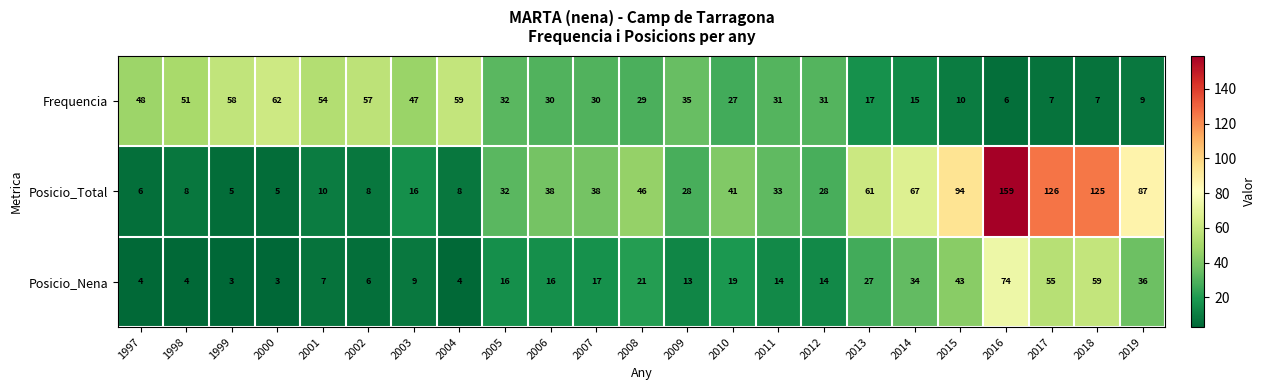

What value does the Frequencia series have at 2001, to the nearest 10?

50